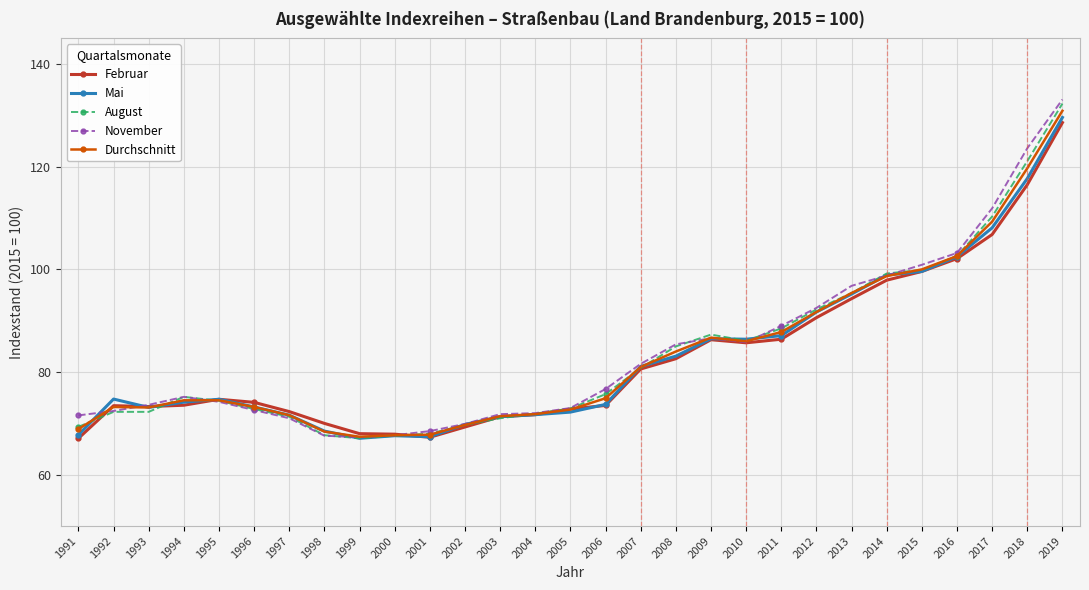

At which category is the sum across all series the highest?

2019